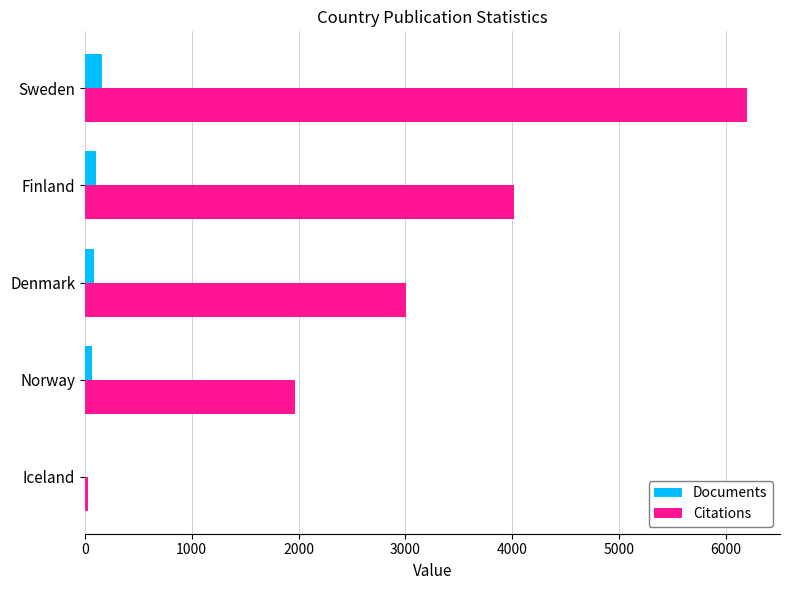

The Citations series shows 1965 at Norway. True or false?

True